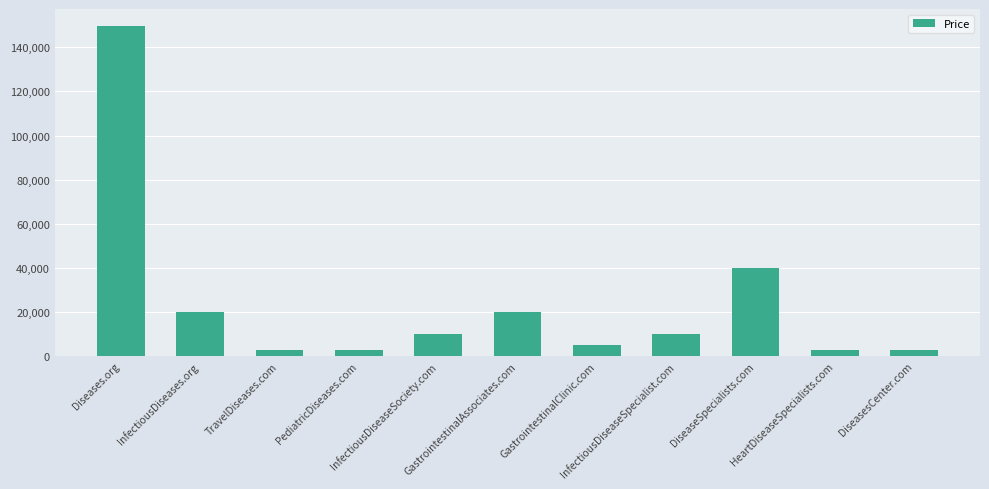

What is the difference between the maximum and minimum values?

147000